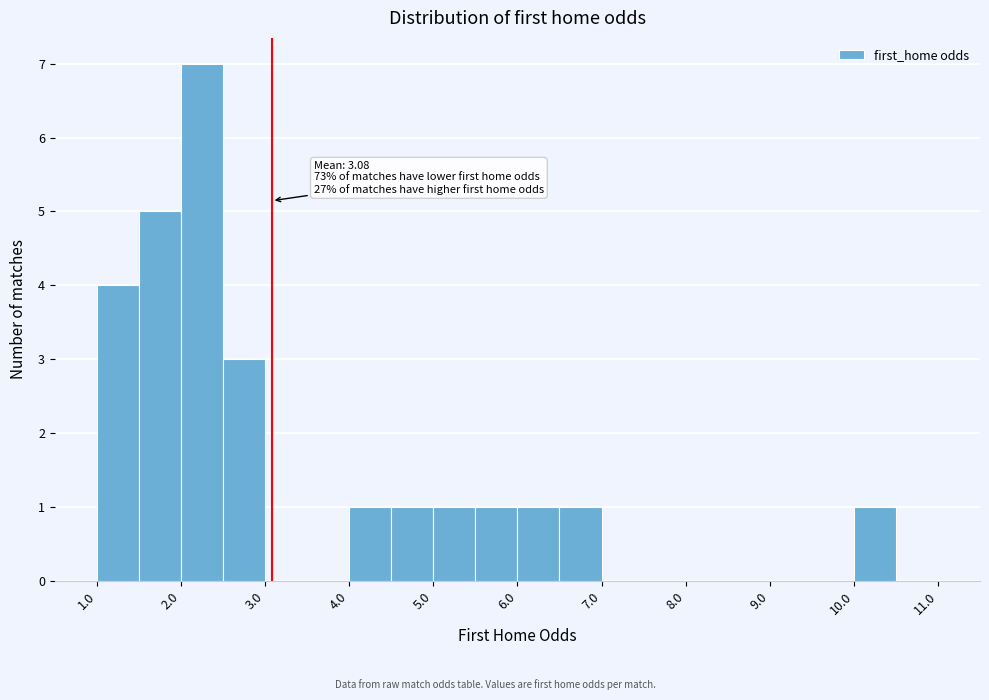

Which range on the x-axis has the tallest bar?

2.0 to 2.5